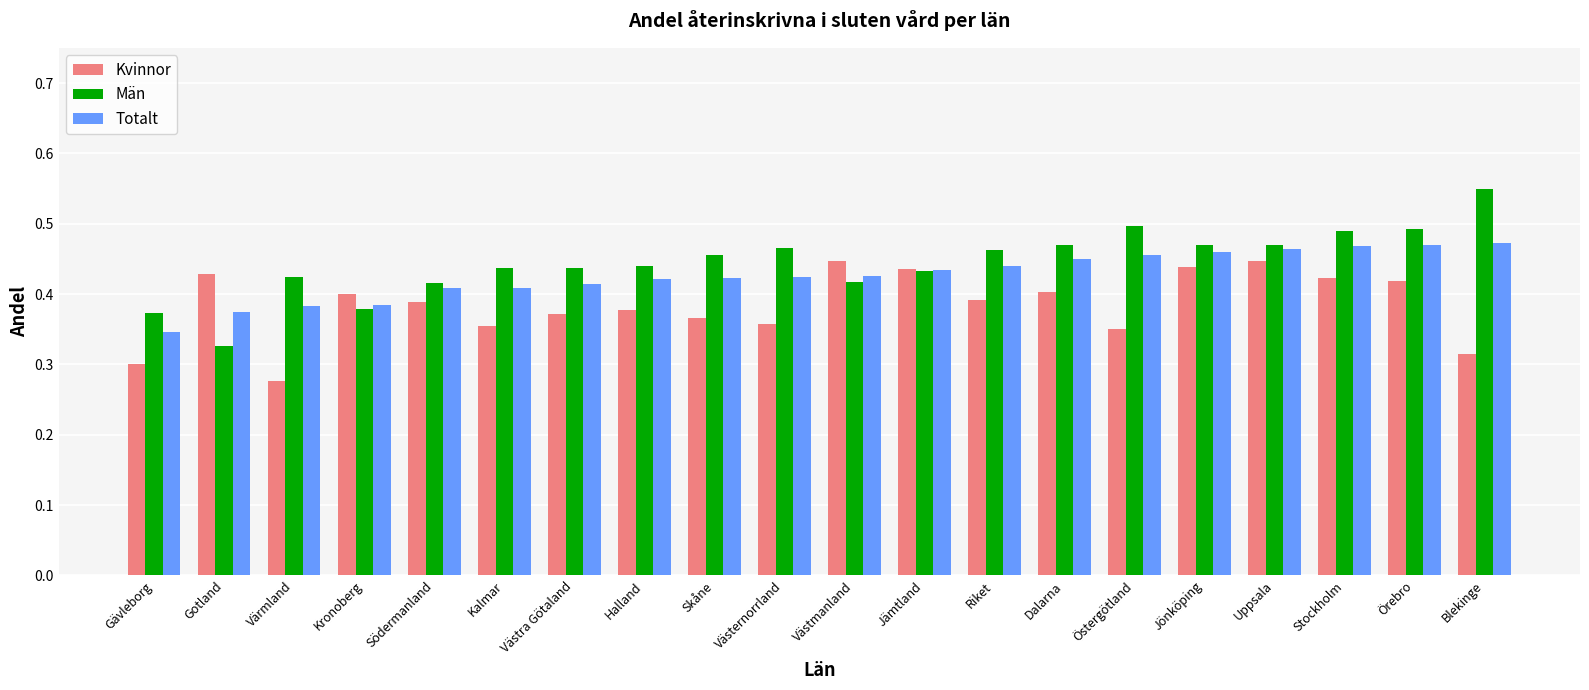

How many groups of bars are there?

20